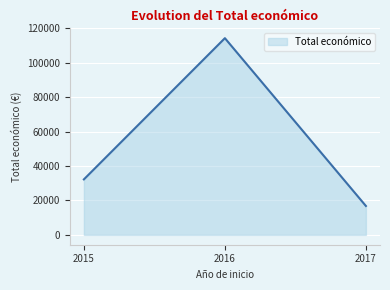

Is it true that the value at 2015 is 6307?

False